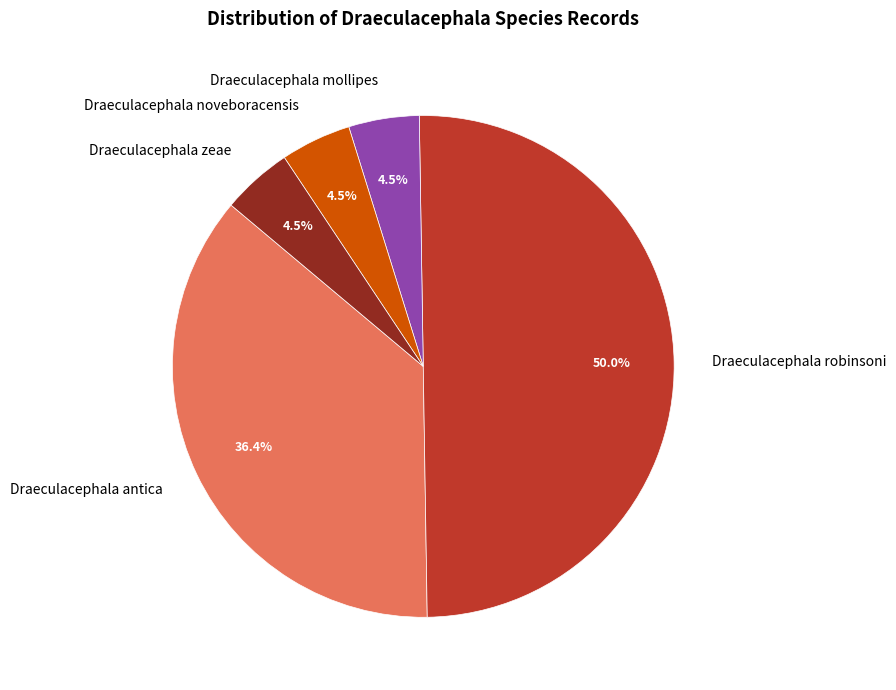

Which category has the biggest portion of the pie?

Draeculacephala robinsoni